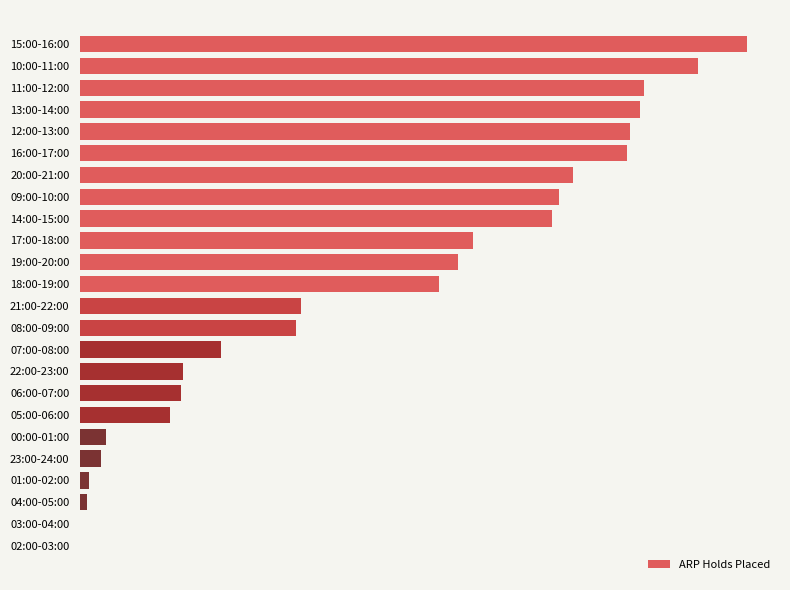

Are the bars horizontal?

Yes